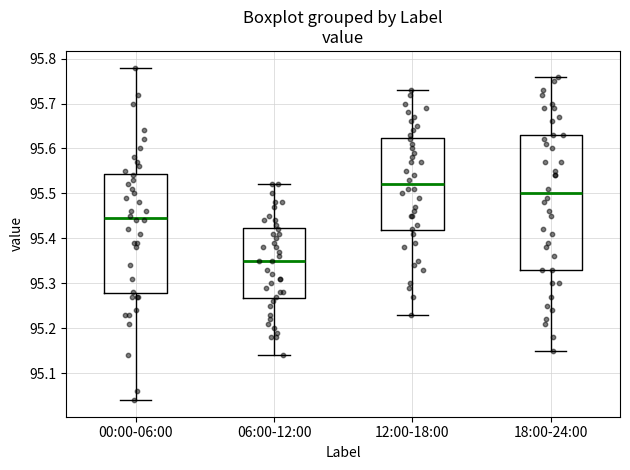

Where does the upper whisker of the box for 12:00-18:00 end on the y-axis? The values are not printed on the chart, so give them approximately, as read against the axis.

95.73